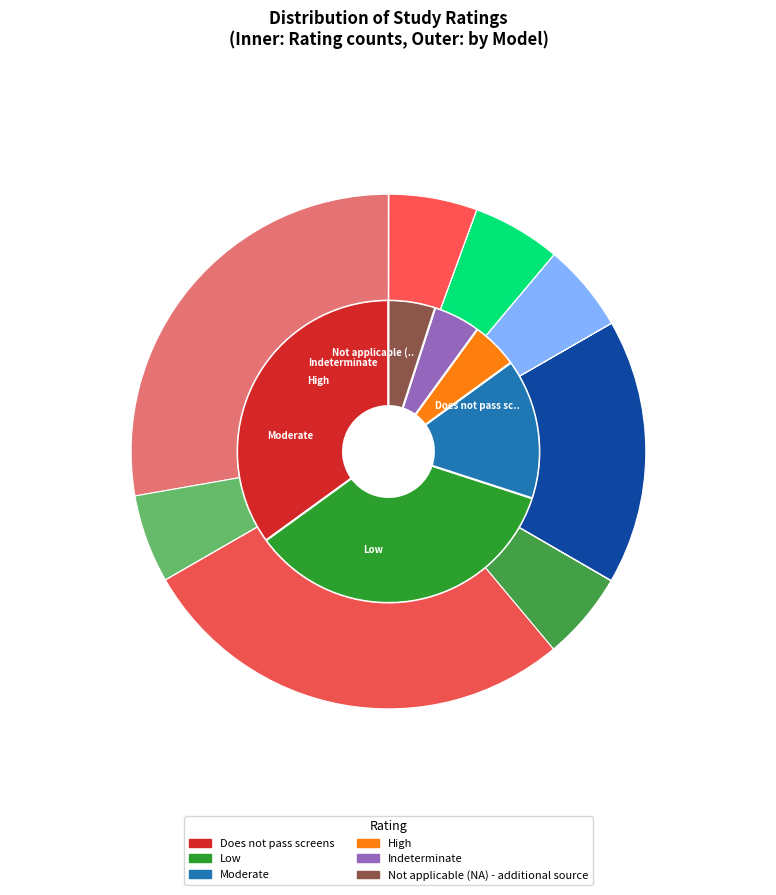

Which slice is the largest?

Does not pass screens